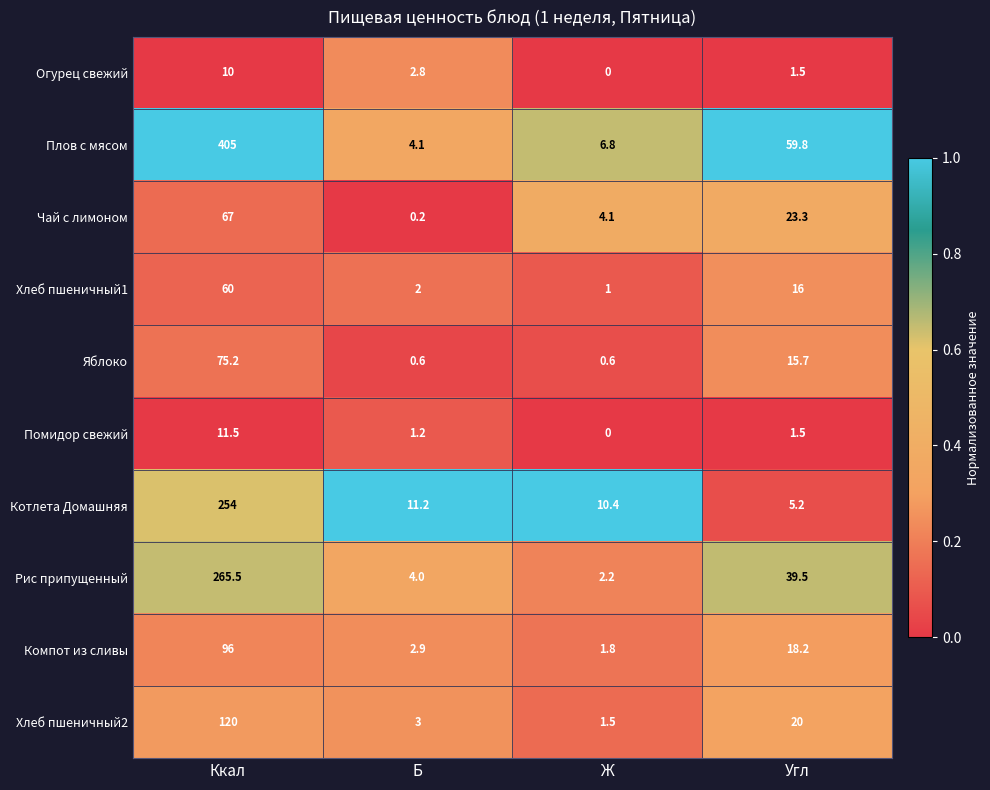

Which series has the largest total across all categories?

Плов с мясом